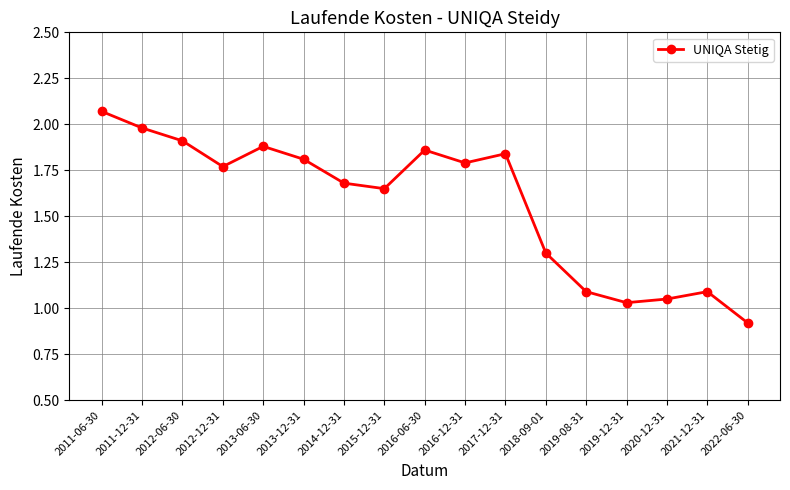

Is it true that the value at 2011-06-30 is 3.6?

False